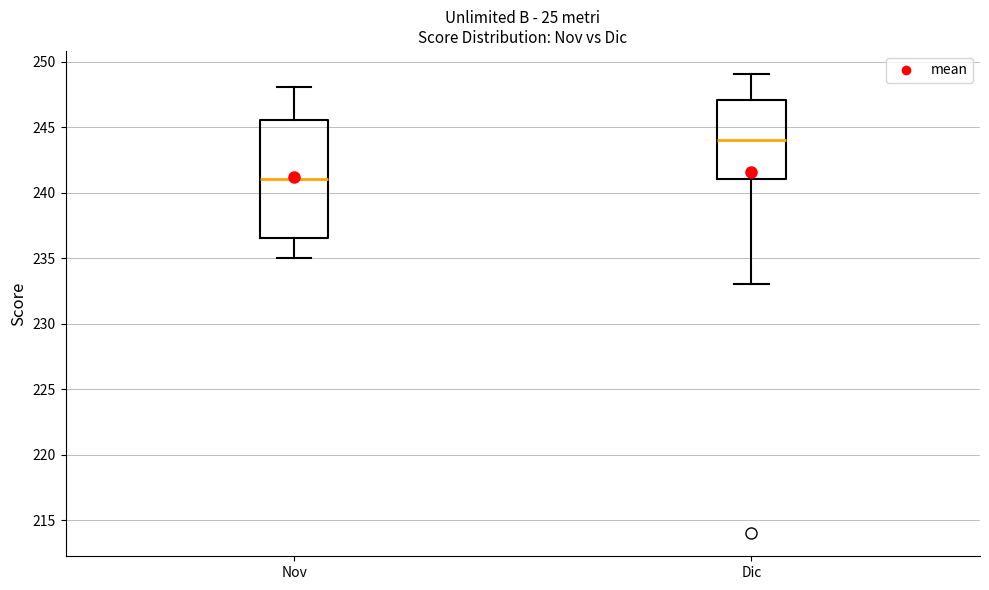

Reading left to right, transcribe this box plot: for each box, give where its median line is, the range the box spans, and where its two whiskers end, as read against the y-axis. The values are not printed on the chart, so give them approximately, as read against the axis.

Nov: median 241.0, box 236.5 to 245.5, whiskers 235.0 to 248.0
Dic: median 244.0, box 241.0 to 247.0, whiskers 233.0 to 249.0